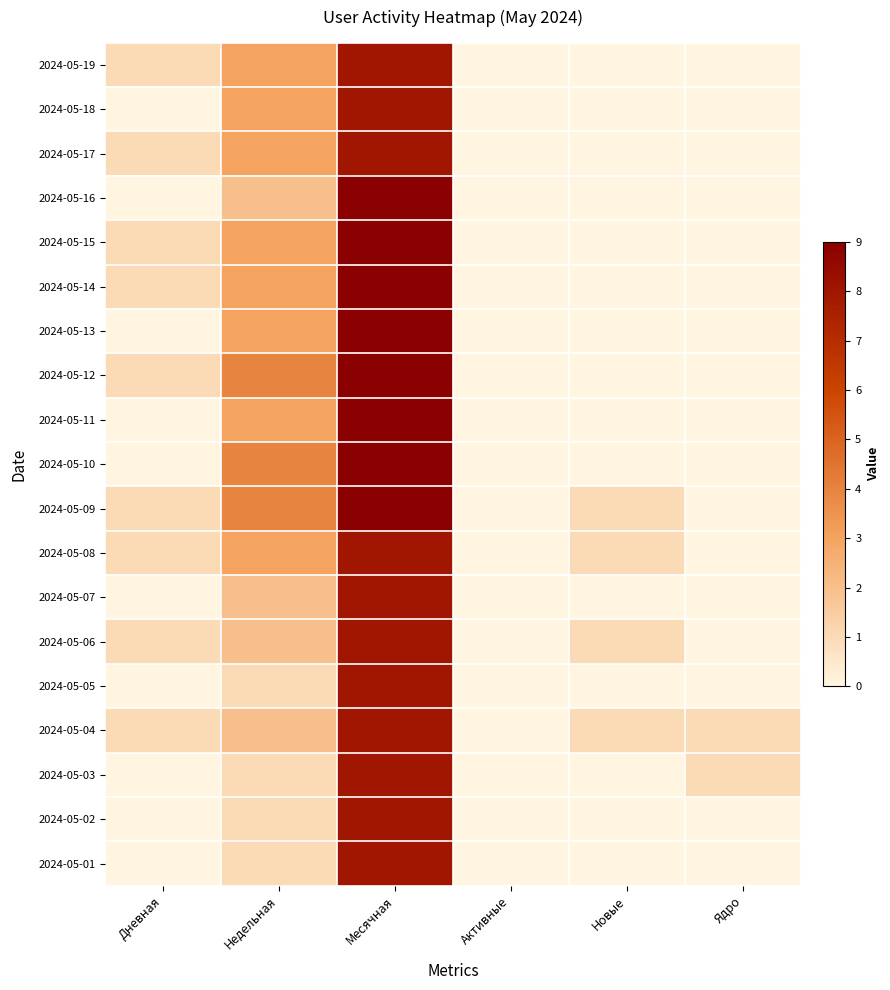

Reading right to left, what are all the values shown in this chart?

2024-05-19: Ядро=0	Новые=0	Активные=0	Месячная=8	Недельная=3	Дневная=1
2024-05-18: Ядро=0	Новые=0	Активные=0	Месячная=8	Недельная=3	Дневная=0
2024-05-17: Ядро=0	Новые=0	Активные=0	Месячная=8	Недельная=3	Дневная=1
2024-05-16: Ядро=0	Новые=0	Активные=0	Месячная=9	Недельная=2	Дневная=0
2024-05-15: Ядро=0	Новые=0	Активные=0	Месячная=9	Недельная=3	Дневная=1
2024-05-14: Ядро=0	Новые=0	Активные=0	Месячная=9	Недельная=3	Дневная=1
2024-05-13: Ядро=0	Новые=0	Активные=0	Месячная=9	Недельная=3	Дневная=0
2024-05-12: Ядро=0	Новые=0	Активные=0	Месячная=9	Недельная=4	Дневная=1
2024-05-11: Ядро=0	Новые=0	Активные=0	Месячная=9	Недельная=3	Дневная=0
2024-05-10: Ядро=0	Новые=0	Активные=0	Месячная=9	Недельная=4	Дневная=0
2024-05-09: Ядро=0	Новые=1	Активные=0	Месячная=9	Недельная=4	Дневная=1
2024-05-08: Ядро=0	Новые=1	Активные=0	Месячная=8	Недельная=3	Дневная=1
2024-05-07: Ядро=0	Новые=0	Активные=0	Месячная=8	Недельная=2	Дневная=0
2024-05-06: Ядро=0	Новые=1	Активные=0	Месячная=8	Недельная=2	Дневная=1
2024-05-05: Ядро=0	Новые=0	Активные=0	Месячная=8	Недельная=1	Дневная=0
2024-05-04: Ядро=1	Новые=1	Активные=0	Месячная=8	Недельная=2	Дневная=1
2024-05-03: Ядро=1	Новые=0	Активные=0	Месячная=8	Недельная=1	Дневная=0
2024-05-02: Ядро=0	Новые=0	Активные=0	Месячная=8	Недельная=1	Дневная=0
2024-05-01: Ядро=0	Новые=0	Активные=0	Месячная=8	Недельная=1	Дневная=0